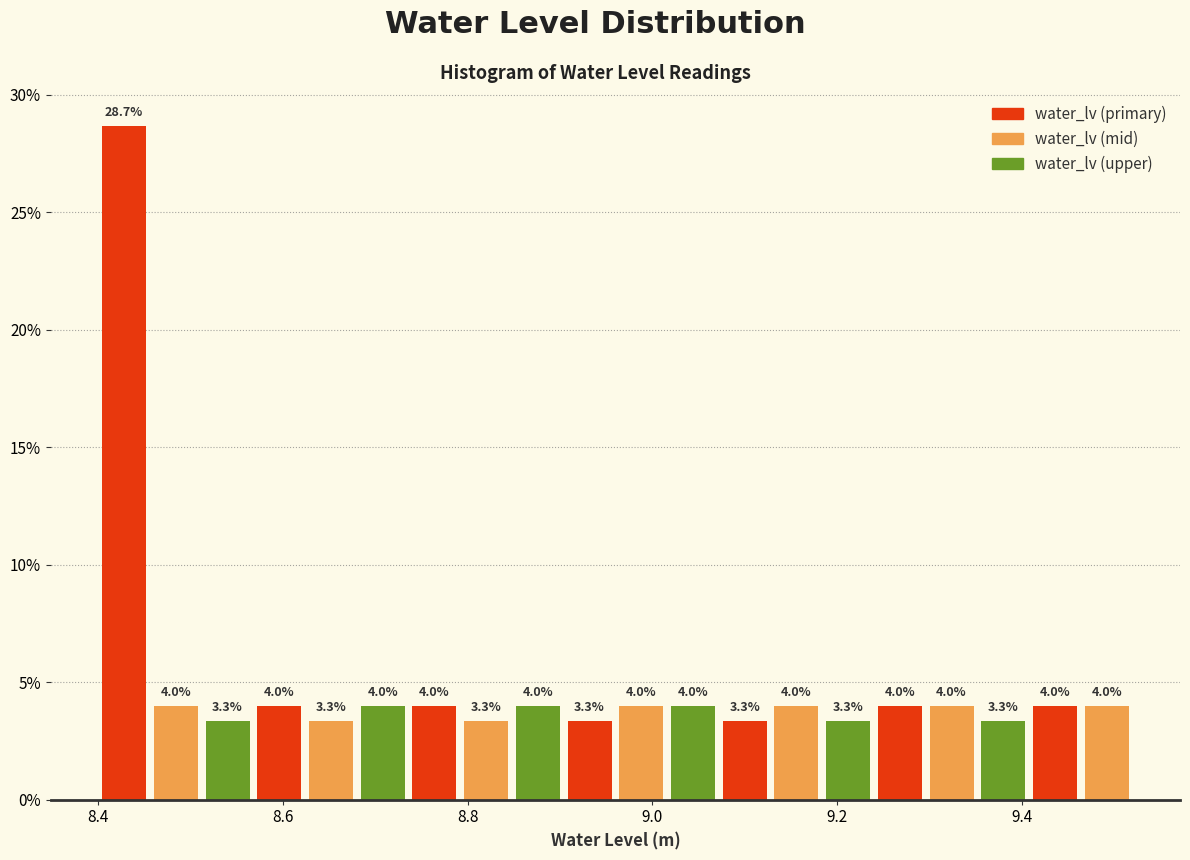

Read against the x-axis, roughly where is the centre of the tallest bar?

8.42